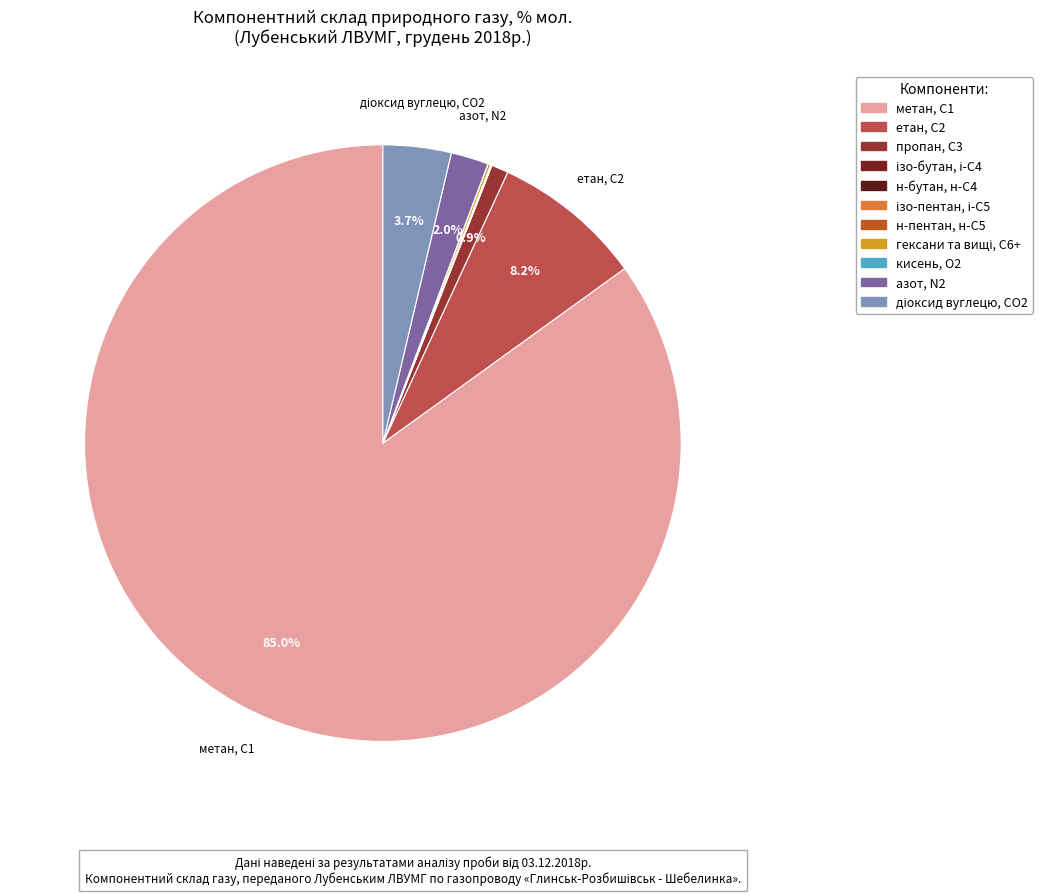

Is it true that етан, С2 is 8% of the pie?

True